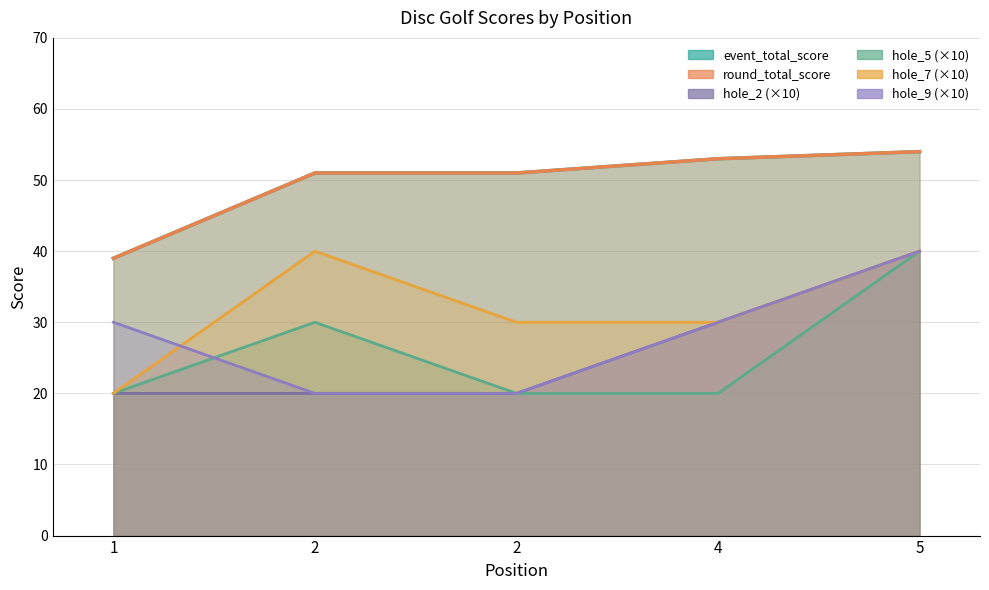

What is the sum of the event_total_score values at 2 and 2?

102